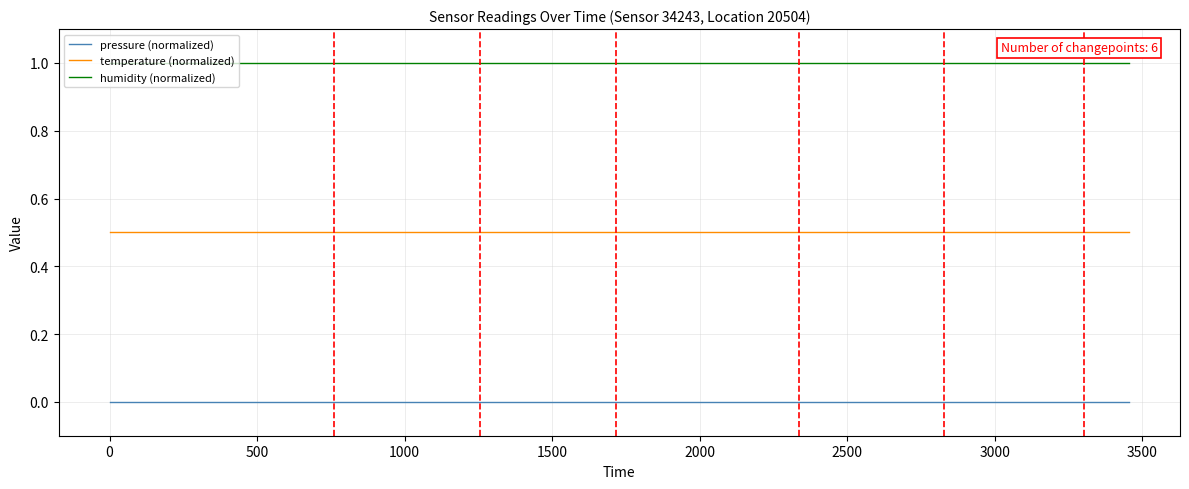

What is the maximum value shown in the chart?

1.0